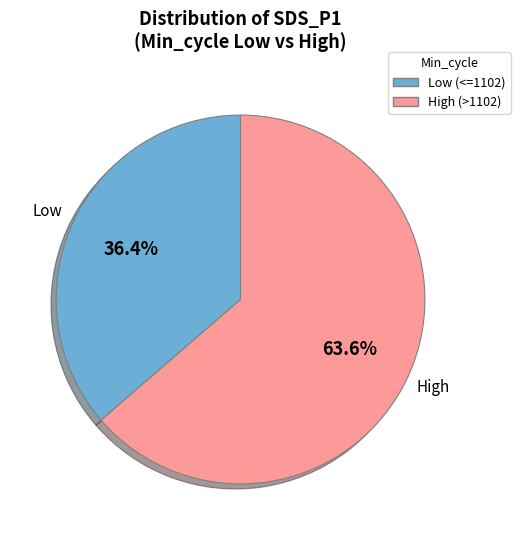

Is there any slice that represents more than half of the pie?

Yes